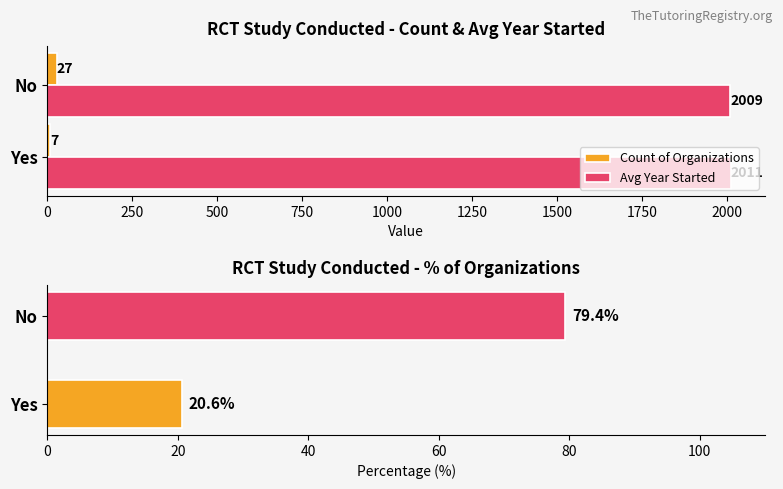

Count the Count of Organizations values in the range 7 to 27.

2